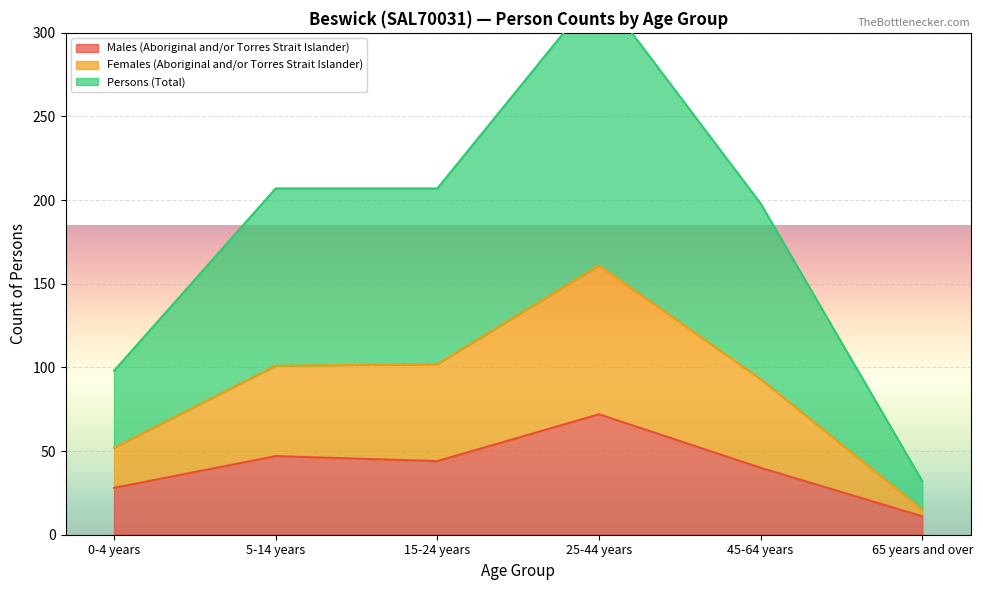

At which label does Males (Aboriginal and/or Torres Strait Islander) reach its minimum?

65 years and over